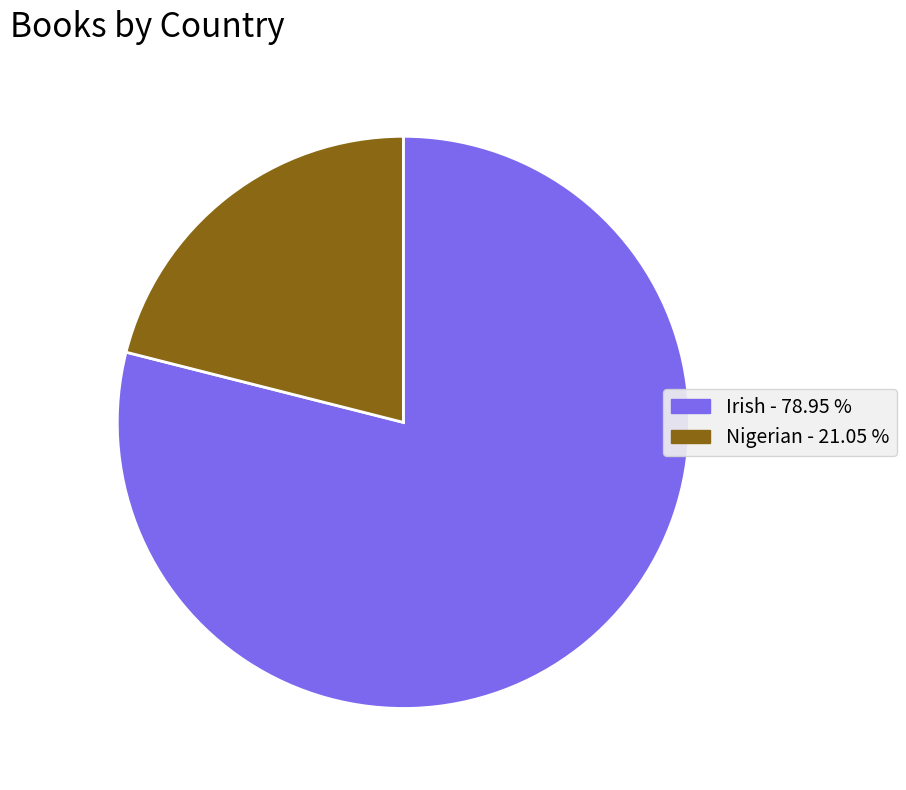

What is the largest slice in the pie chart?

Irish